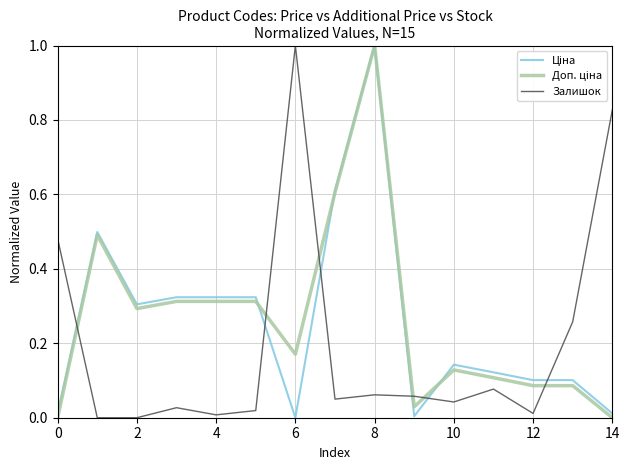

What is the maximum value for Залишок?

1.0